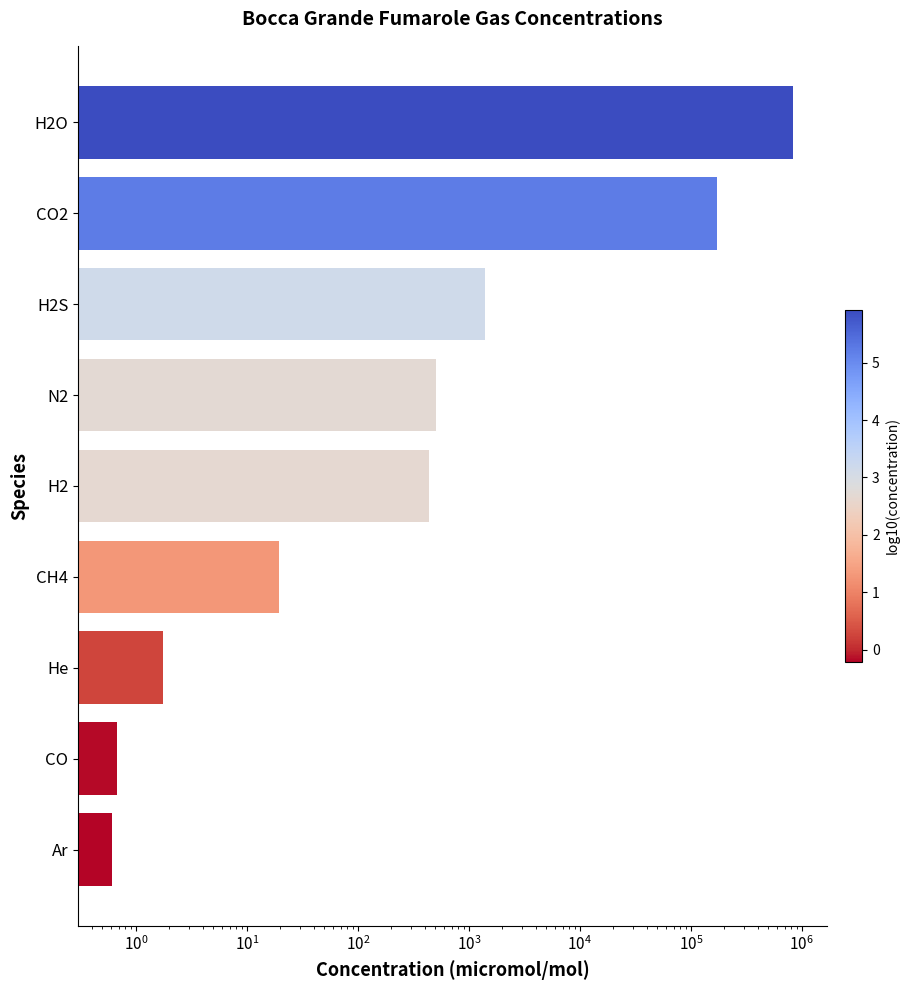

What is the smallest value displayed?

0.6